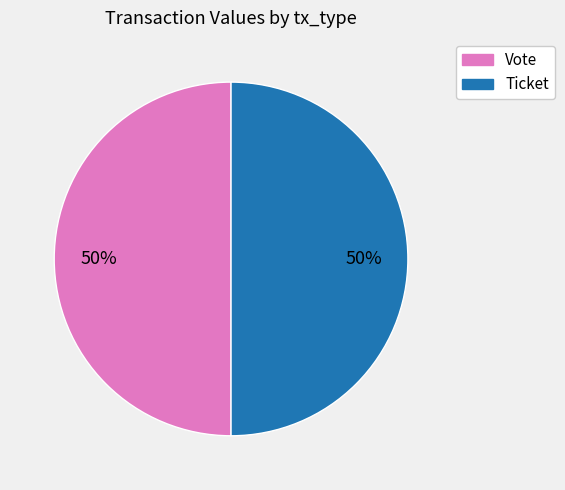

Is it true that Vote is 38% of the pie?

False